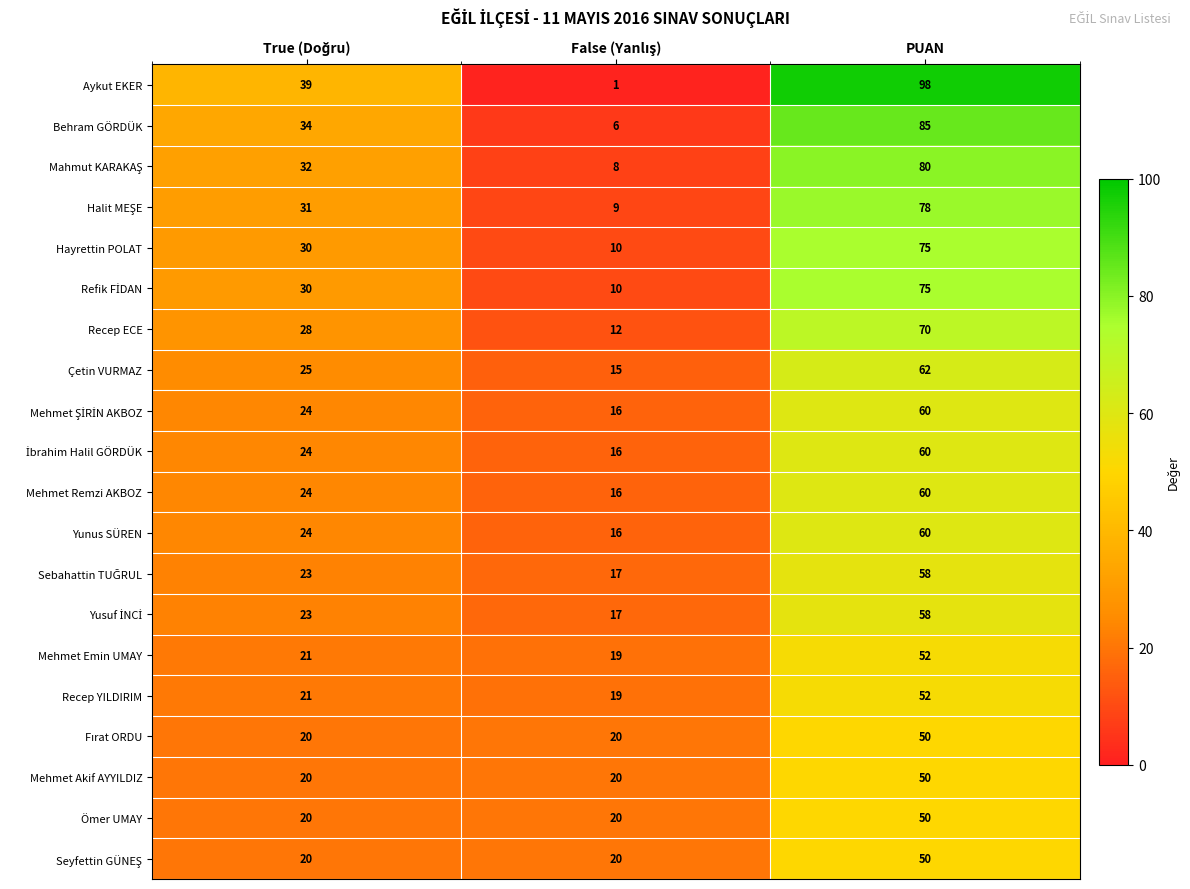

At which category does the chart reach its peak across all series?

PUAN